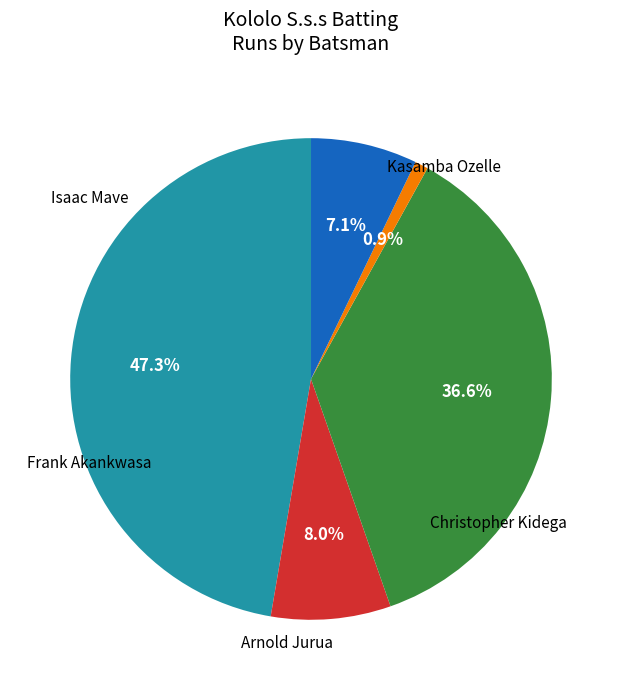

Is there a majority slice in this chart?

No